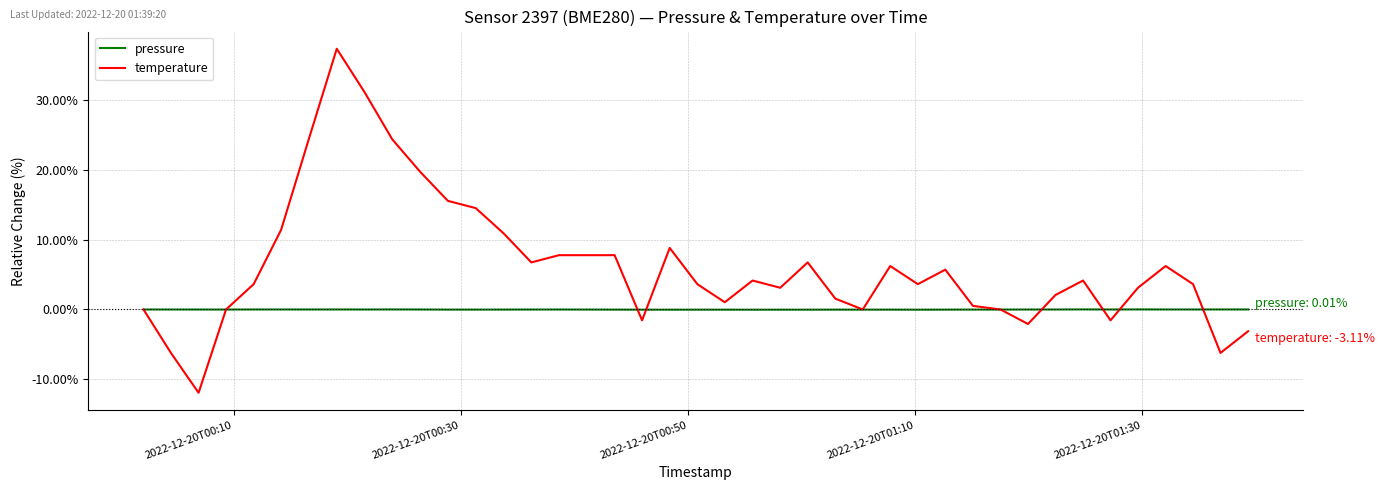

Which series has the largest range (max minus min)?

temperature